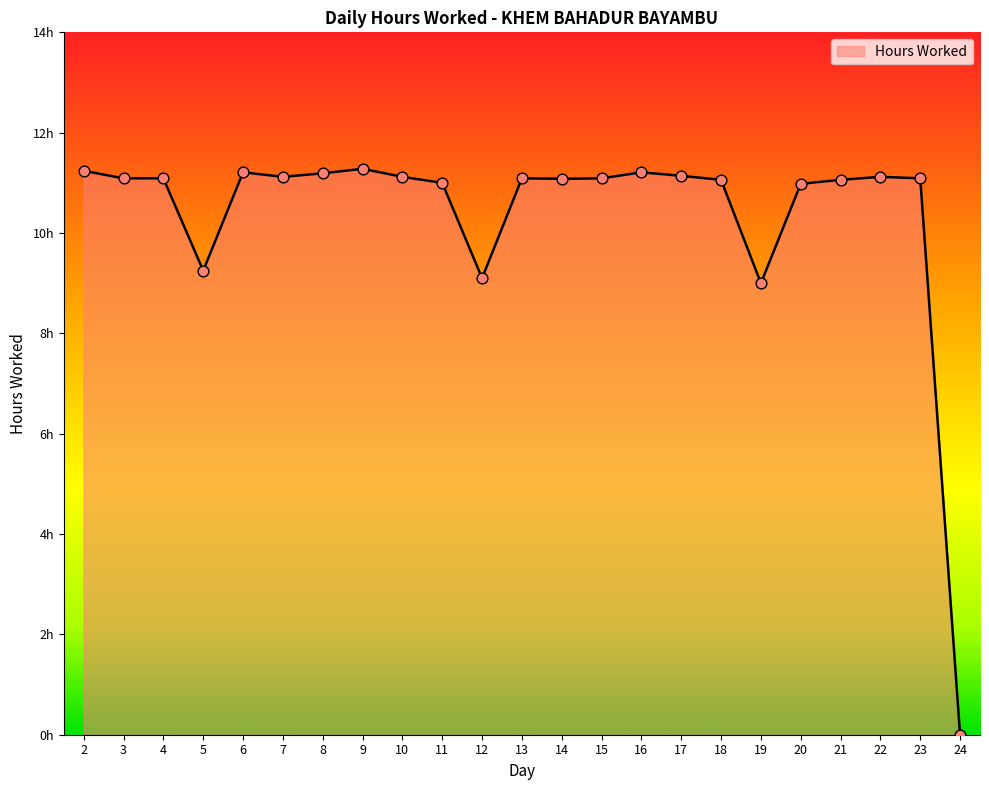

What is the ratio of the value at 9 to the value at 17?

1.0